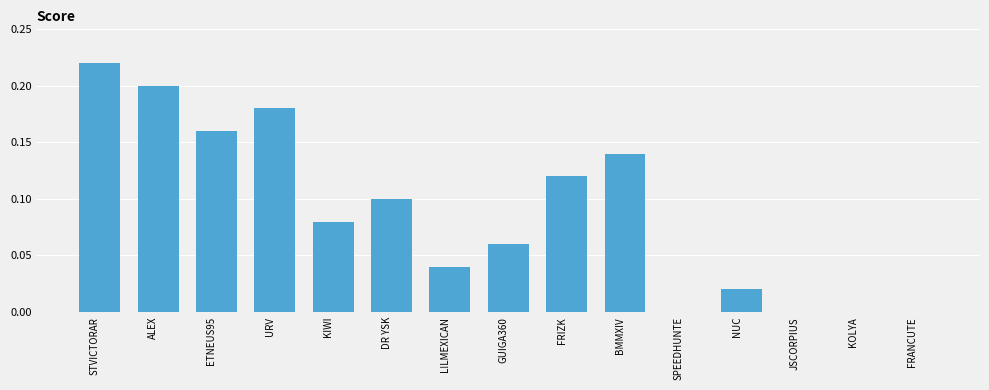

The chart shows a value of 0.0 at KIWI. True or false?

False